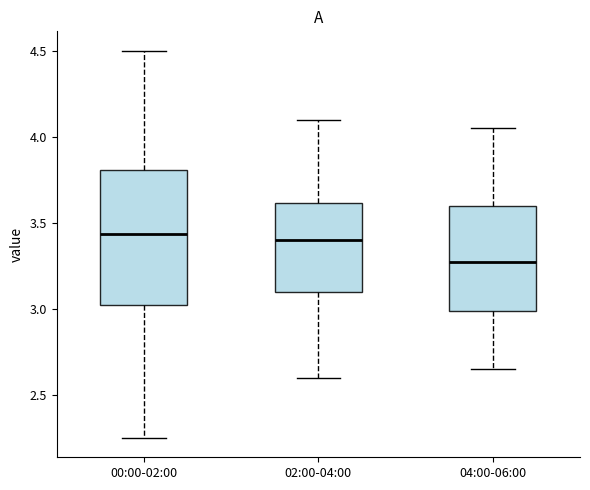

Reading left to right, read every box against the y-axis: the position of its median line, the range the box covers, and the ends of its whiskers. The values are not printed on the chart, so give them approximately, as read against the axis.

00:00-02:00: median 3.45, box 3.00 to 3.80, whiskers 2.25 to 4.50
02:00-04:00: median 3.40, box 3.10 to 3.60, whiskers 2.60 to 4.10
04:00-06:00: median 3.30, box 3.00 to 3.60, whiskers 2.65 to 4.05